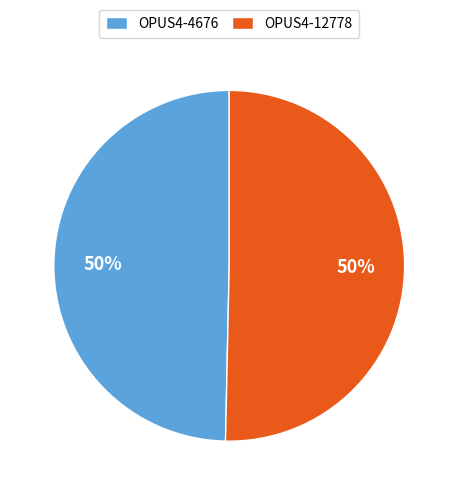

The OPUS4-12778 slice represents 36% of the pie. True or false?

False